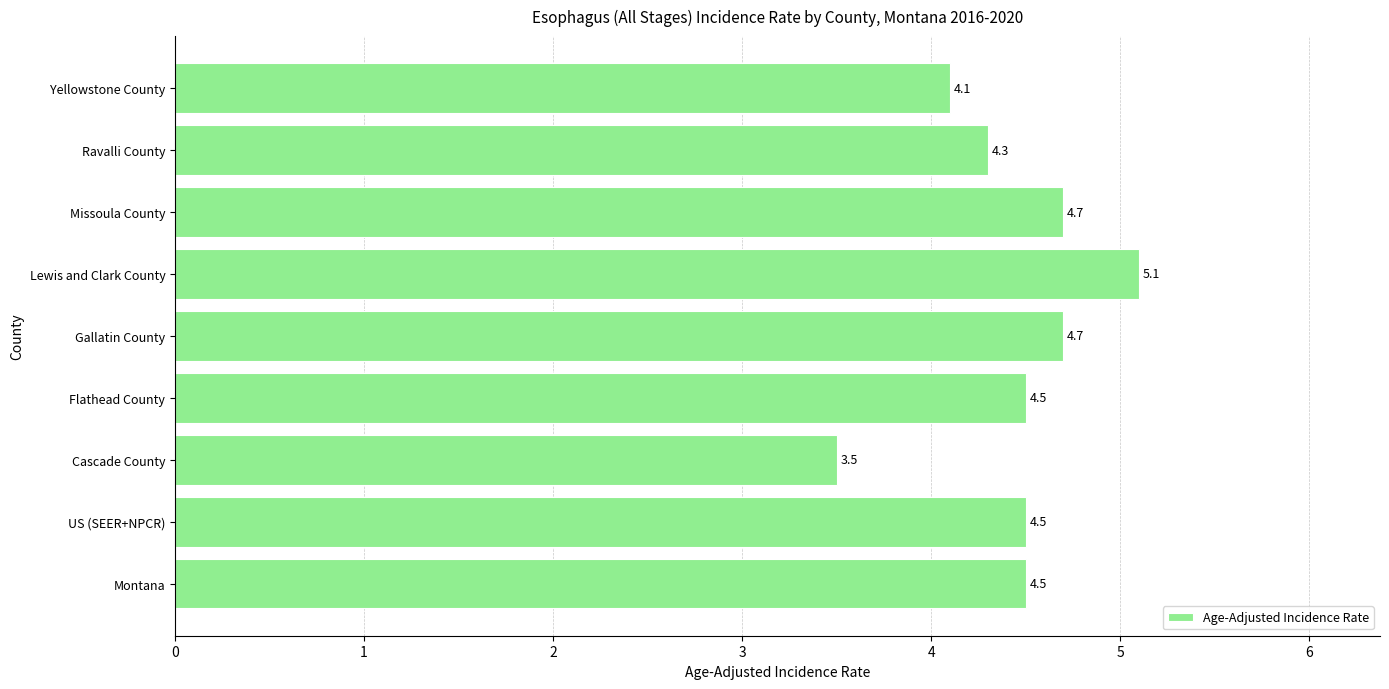

What is the smallest value displayed?

3.5